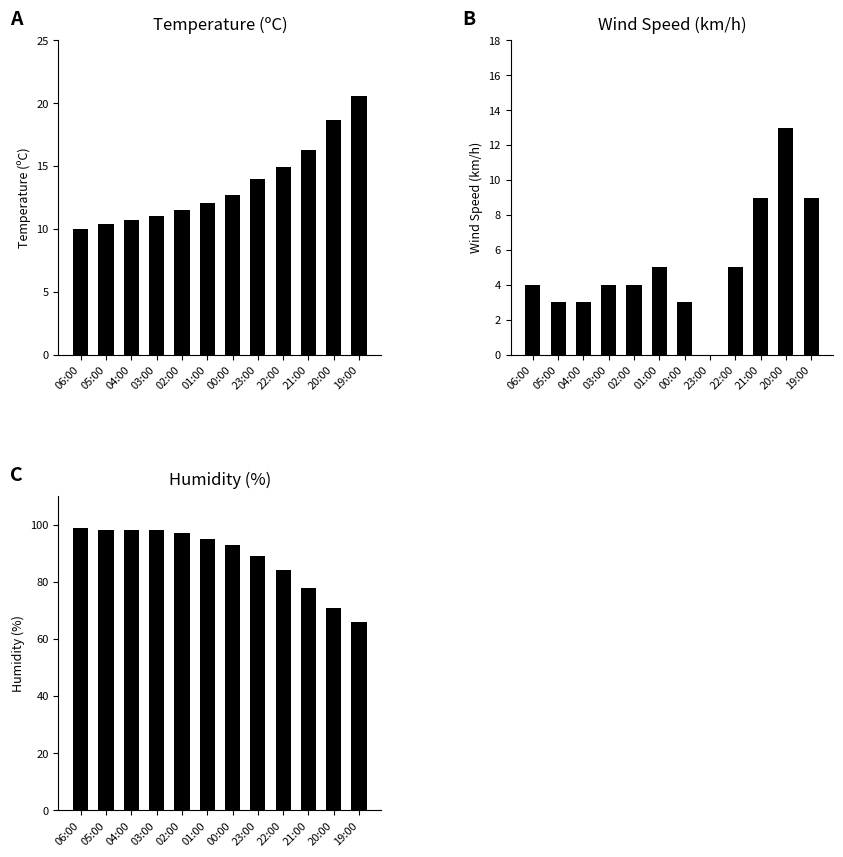

At which label does Temperature (ºC) reach its peak?

19:00